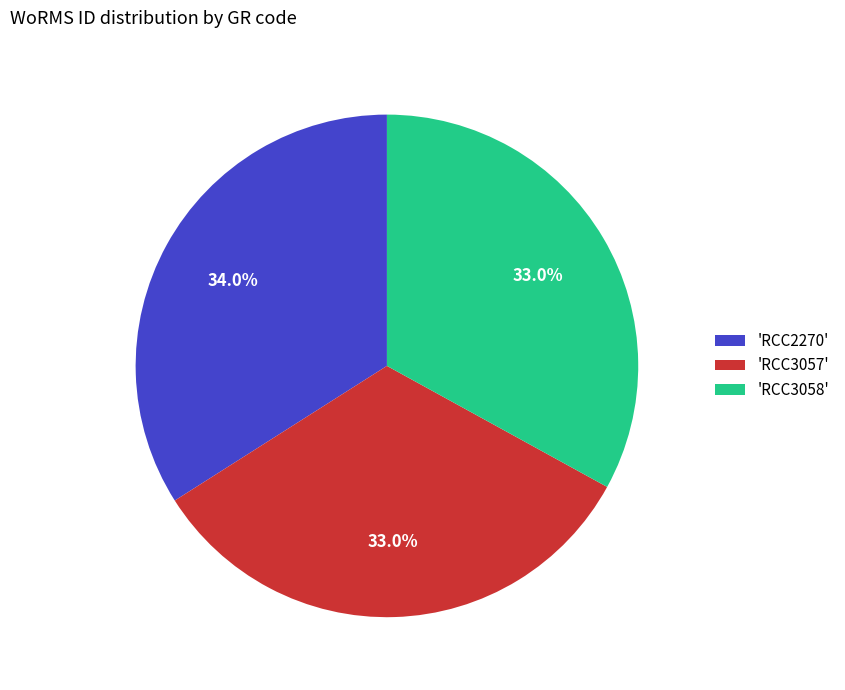

What is the largest slice in the pie chart?

'RCC2270'